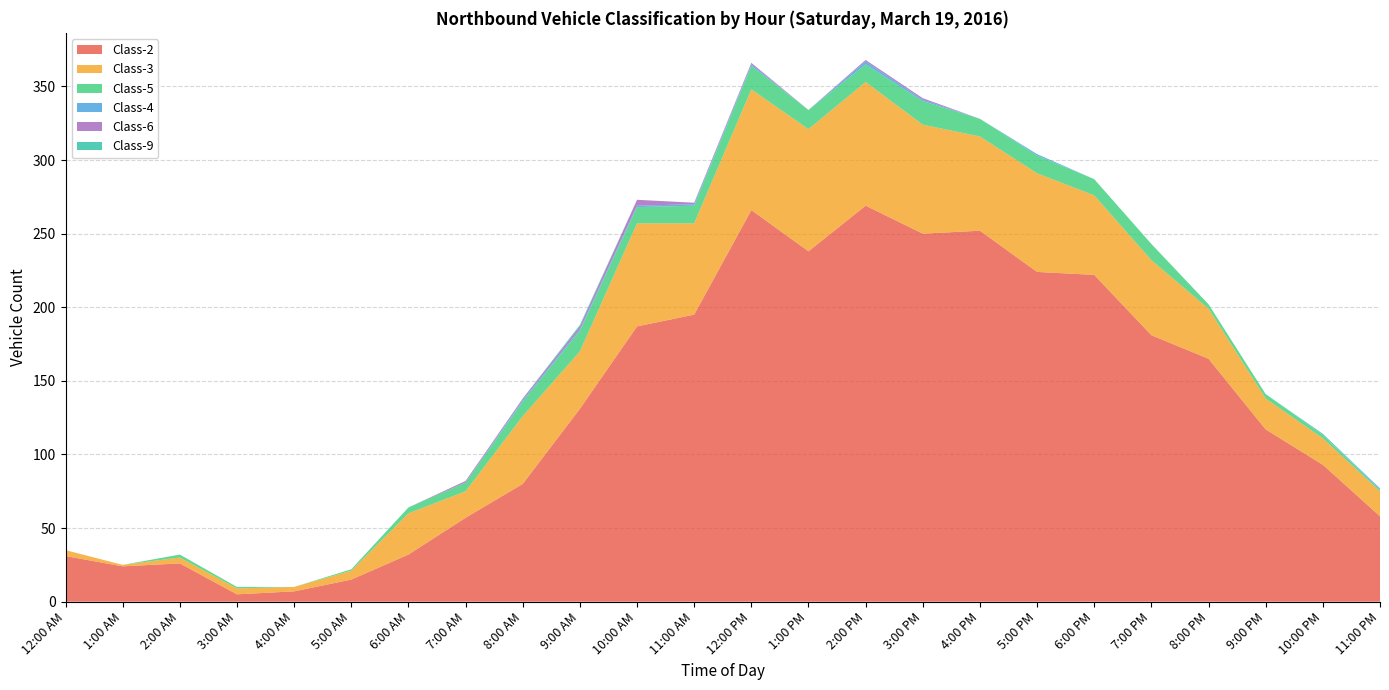

Reading right to left, extract all data points from this chart.

Class-2: 11:00 PM=58	10:00 PM=93	9:00 PM=117	8:00 PM=165	7:00 PM=181	6:00 PM=222	5:00 PM=224	4:00 PM=252	3:00 PM=250	2:00 PM=269	1:00 PM=238	12:00 PM=266	11:00 AM=195	10:00 AM=187	9:00 AM=131	8:00 AM=80	7:00 AM=57	6:00 AM=32	5:00 AM=15	4:00 AM=7	3:00 AM=5	2:00 AM=26	1:00 AM=24	12:00 AM=31
Class-3: 11:00 PM=17	10:00 PM=18	9:00 PM=21	8:00 PM=34	7:00 PM=51	6:00 PM=54	5:00 PM=67	4:00 PM=64	3:00 PM=74	2:00 PM=84	1:00 PM=83	12:00 PM=82	11:00 AM=62	10:00 AM=70	9:00 AM=39	8:00 AM=46	7:00 AM=18	6:00 AM=28	5:00 AM=6	4:00 AM=3	3:00 AM=4	2:00 AM=4	1:00 AM=1	12:00 AM=4
Class-5: 11:00 PM=1	10:00 PM=2	9:00 PM=3	8:00 PM=3	7:00 PM=11	6:00 PM=11	5:00 PM=12	4:00 PM=12	3:00 PM=16	2:00 PM=12	1:00 PM=13	12:00 PM=16	11:00 AM=12	10:00 AM=11	9:00 AM=14	8:00 AM=10	7:00 AM=6	6:00 AM=4	5:00 AM=1	4:00 AM=0	3:00 AM=1	2:00 AM=2	1:00 AM=0	12:00 AM=0
Class-4: 11:00 PM=1	10:00 PM=0	9:00 PM=0	8:00 PM=0	7:00 PM=0	6:00 PM=0	5:00 PM=1	4:00 PM=0	3:00 PM=1	2:00 PM=2	1:00 PM=0	12:00 PM=1	11:00 AM=1	10:00 AM=1	9:00 AM=1	8:00 AM=1	7:00 AM=0	6:00 AM=0	5:00 AM=0	4:00 AM=0	3:00 AM=0	2:00 AM=0	1:00 AM=0	12:00 AM=0
Class-6: 11:00 PM=0	10:00 PM=0	9:00 PM=0	8:00 PM=0	7:00 PM=0	6:00 PM=0	5:00 PM=0	4:00 PM=0	3:00 PM=1	2:00 PM=1	1:00 PM=0	12:00 PM=1	11:00 AM=1	10:00 AM=4	9:00 AM=2	8:00 AM=1	7:00 AM=1	6:00 AM=0	5:00 AM=0	4:00 AM=0	3:00 AM=0	2:00 AM=0	1:00 AM=0	12:00 AM=0
Class-9: 11:00 PM=0	10:00 PM=1	9:00 PM=0	8:00 PM=0	7:00 PM=0	6:00 PM=0	5:00 PM=0	4:00 PM=0	3:00 PM=0	2:00 PM=0	1:00 PM=0	12:00 PM=0	11:00 AM=0	10:00 AM=0	9:00 AM=1	8:00 AM=0	7:00 AM=0	6:00 AM=0	5:00 AM=0	4:00 AM=0	3:00 AM=0	2:00 AM=0	1:00 AM=0	12:00 AM=0